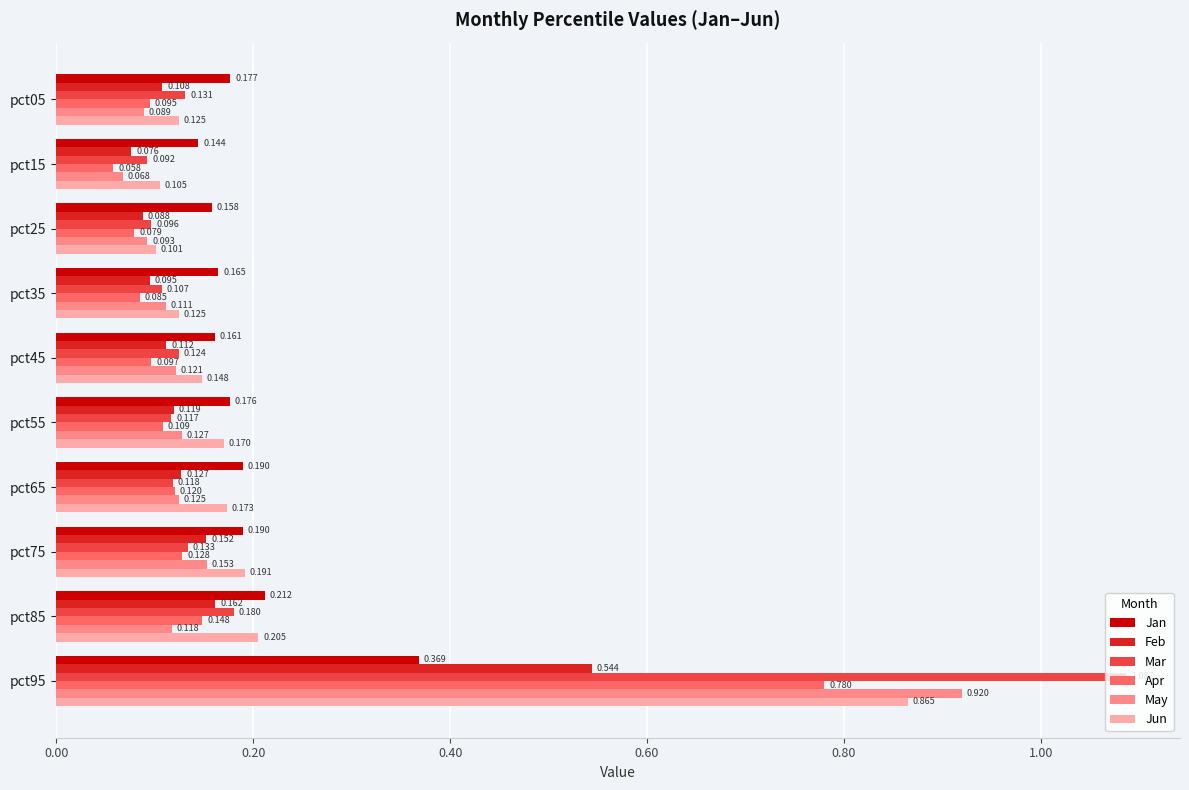

Which series has the largest total across all categories?

Jun